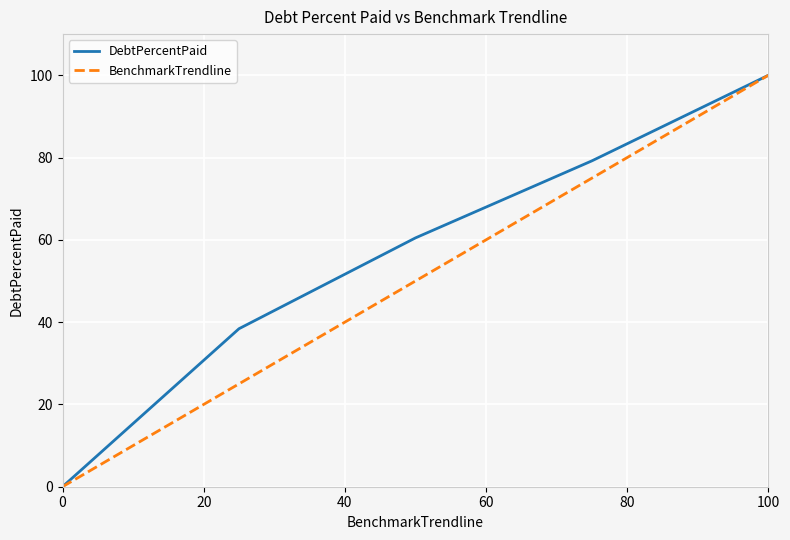

What are all the series names shown in the legend?

DebtPercentPaid, BenchmarkTrendline